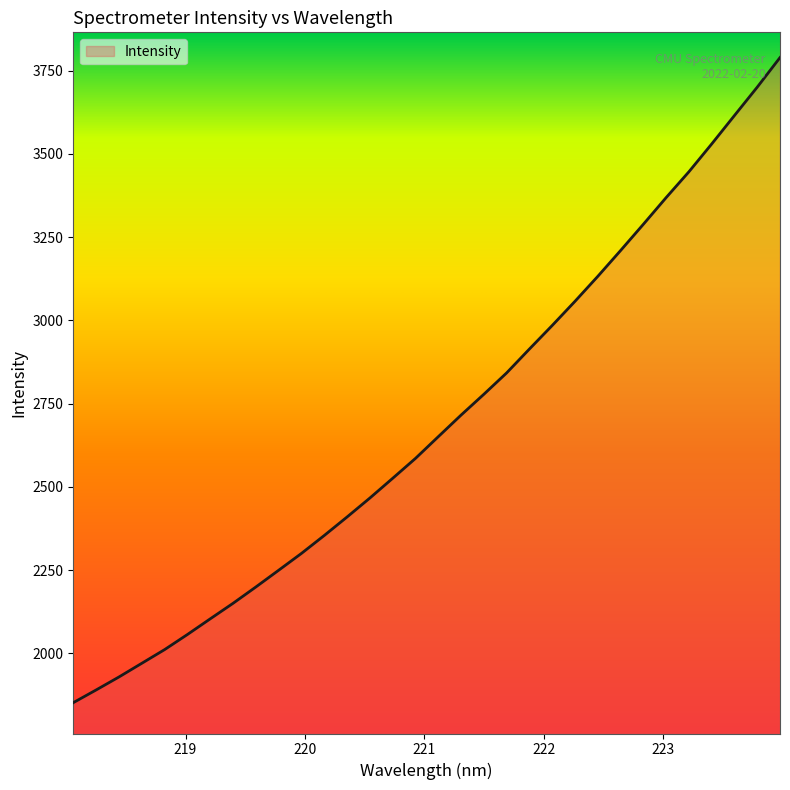

What is the difference between the maximum and minimum values?

1937.4